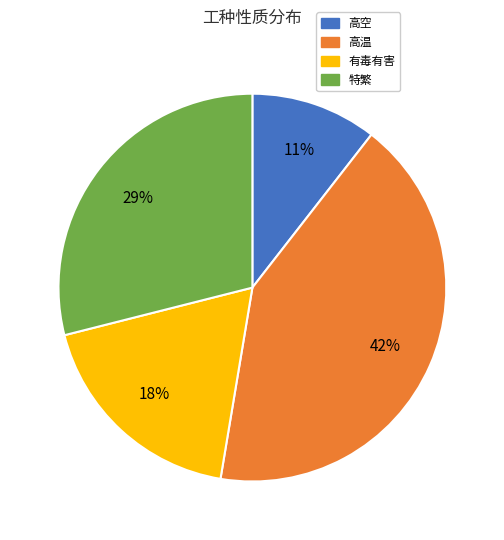

Is there a majority slice in this chart?

No